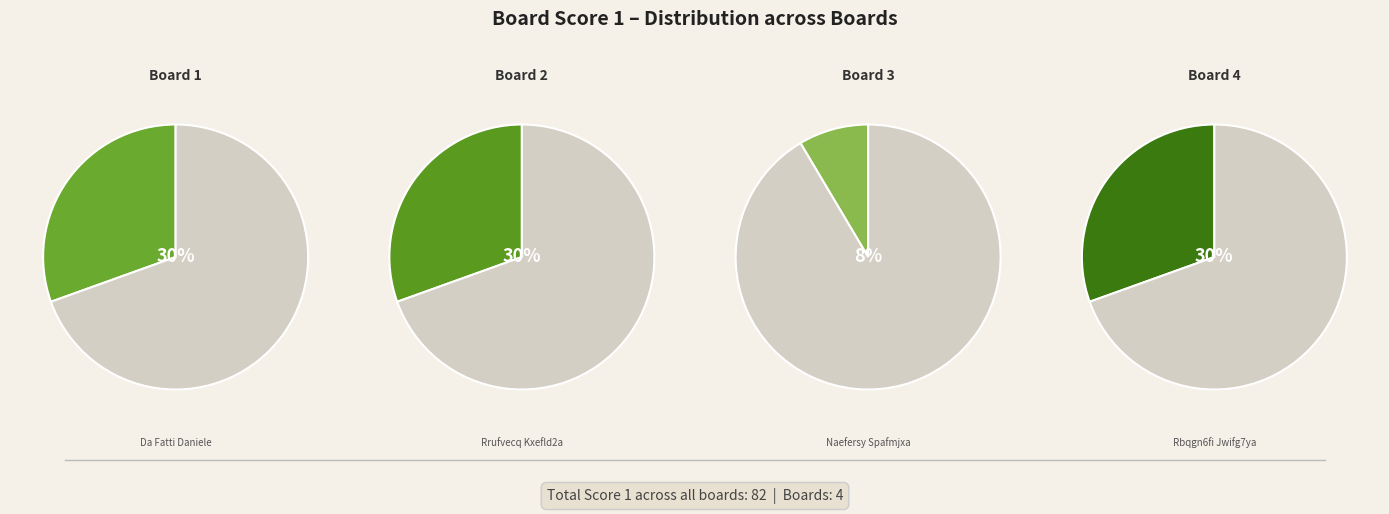

To the nearest percent, what portion does 4 represent?

30%